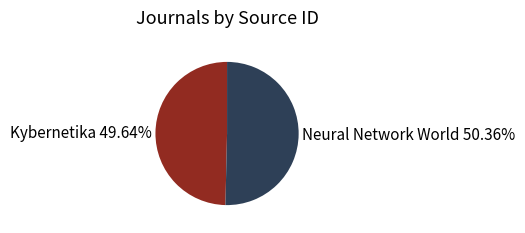

How many segments does this pie chart have?

2